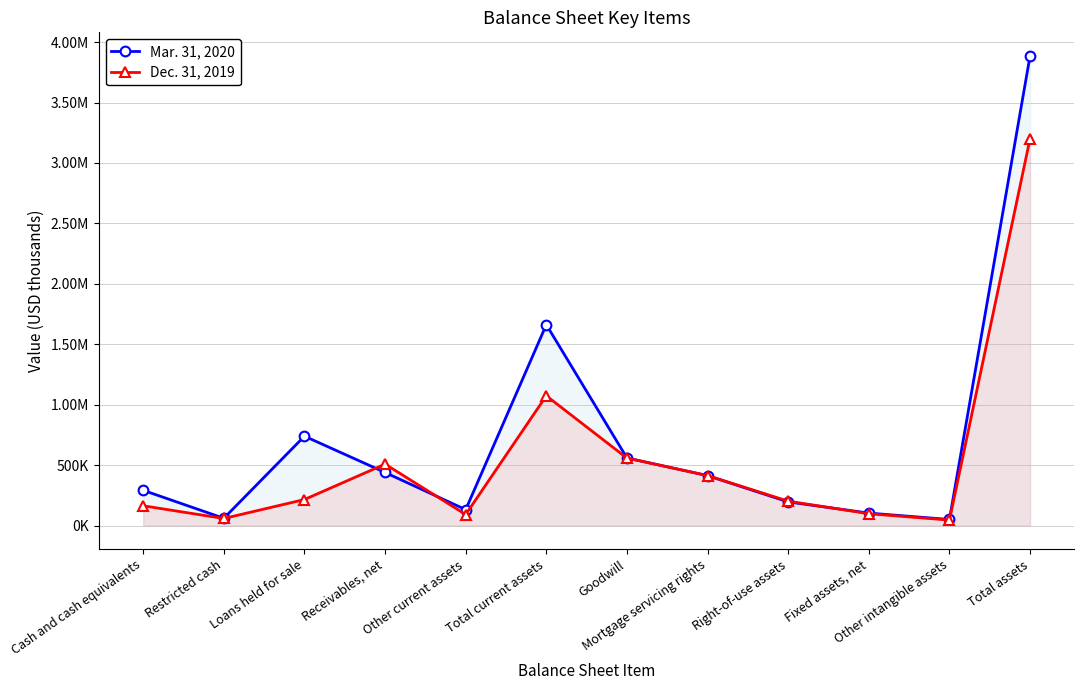

Does the chart display data point markers on the line(s)?

Yes